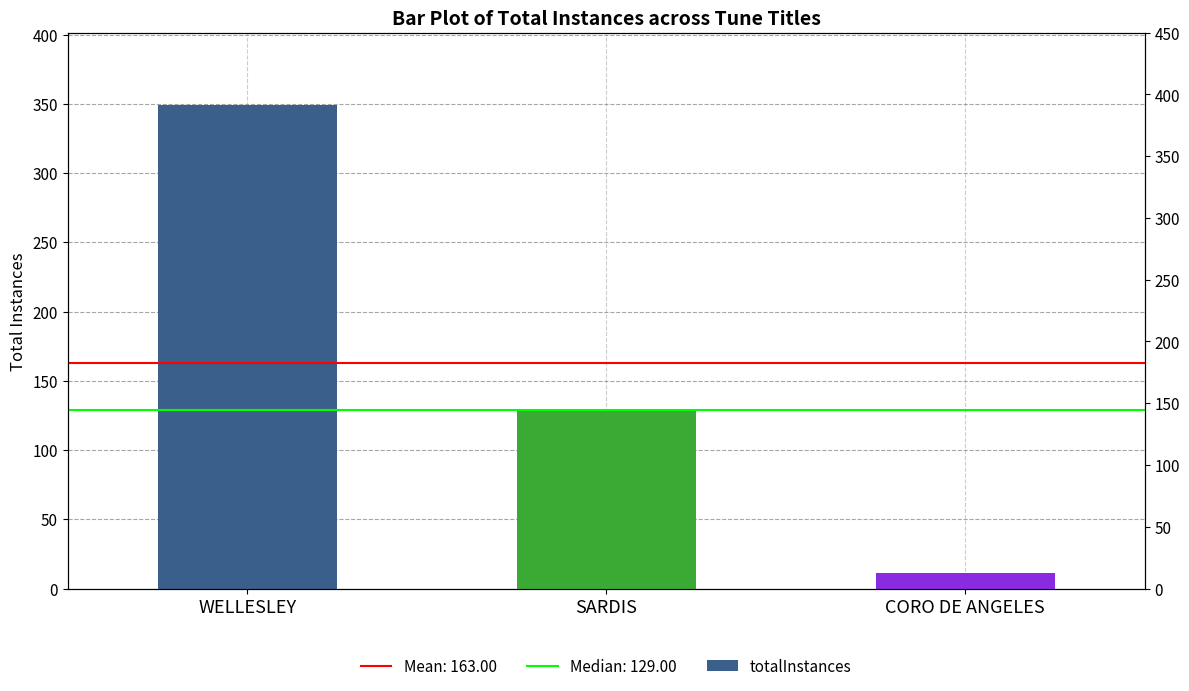

List the labels in order of value, smallest first.

CORO DE ANGELES, SARDIS, WELLESLEY